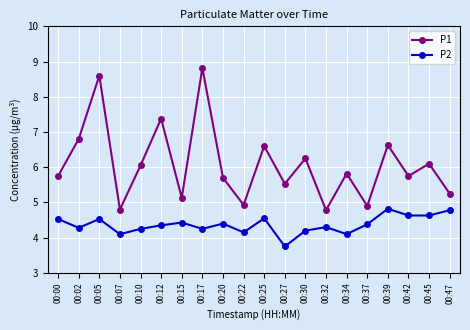

What are all the series names shown in the legend?

P1, P2